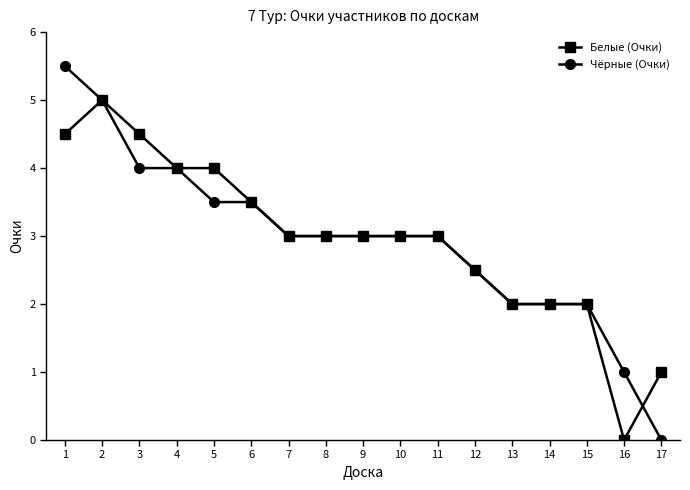

What is the total value across all series at 2?

10.0